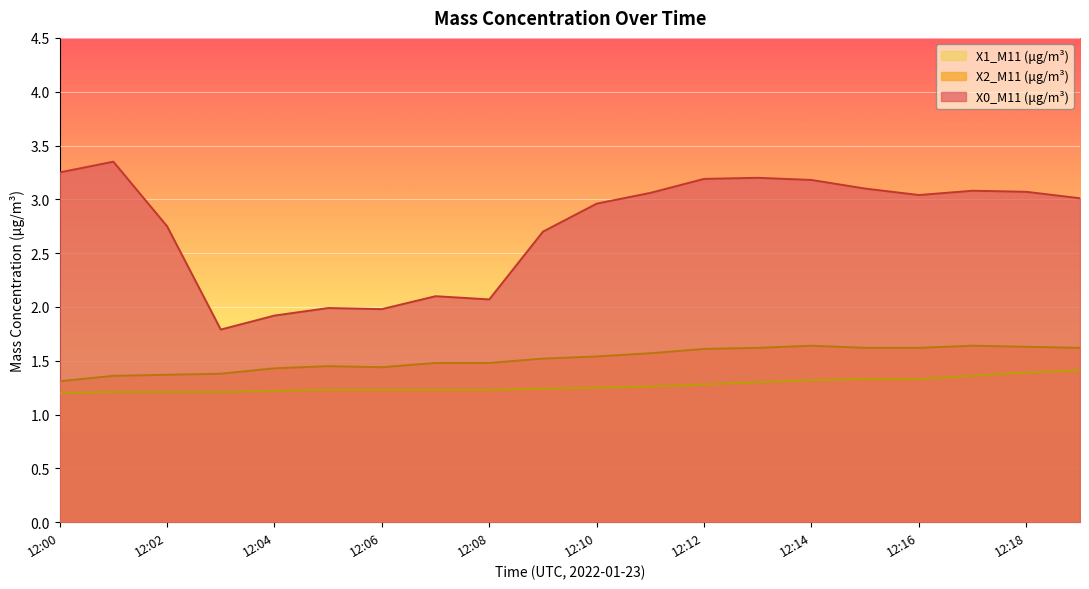

Which series has the largest total across all categories?

X0_M11 (μg/m³)